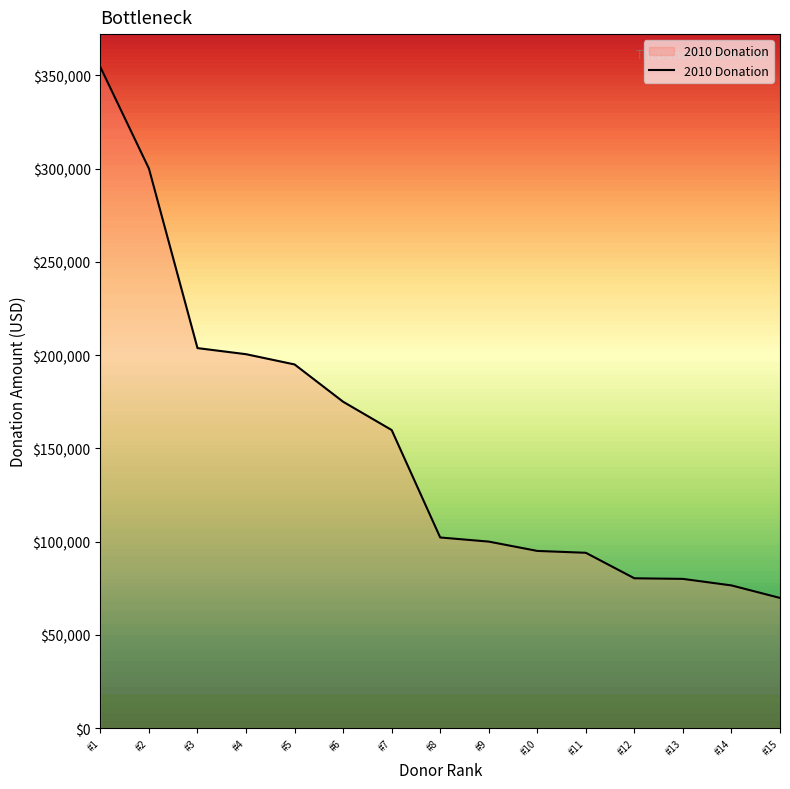

What is the difference between the maximum and minimum values?

284631.4